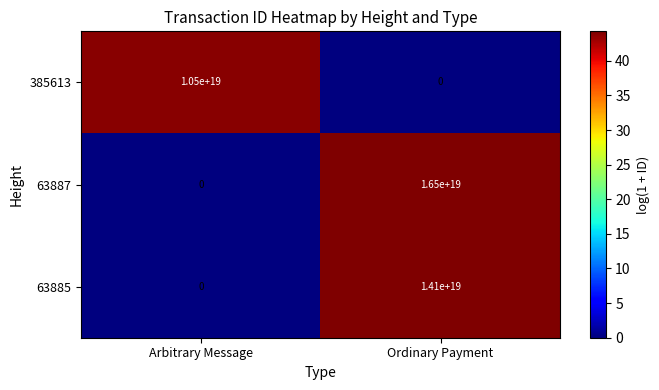

True or false: 63887 has a value of 0 at Arbitrary Message.

True